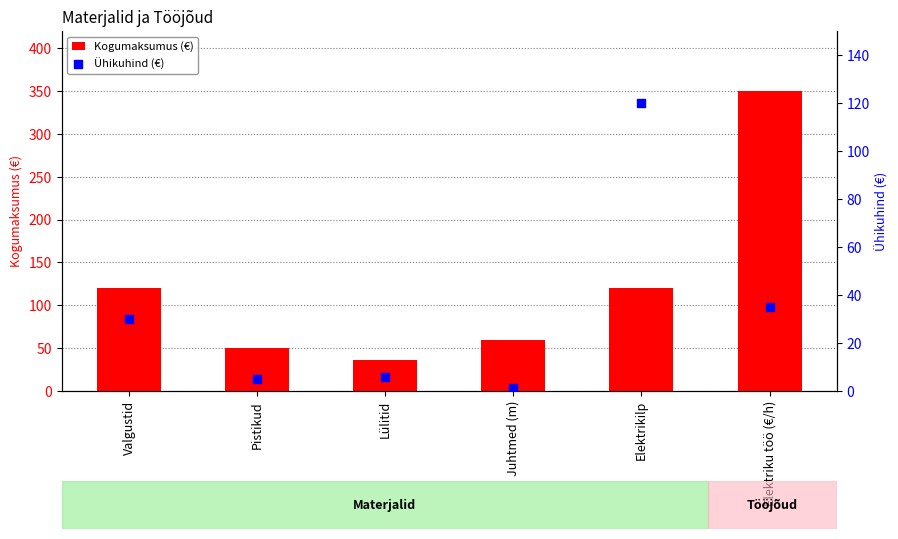

Which series contains the highest Y value?

Kogumaksumus (€)